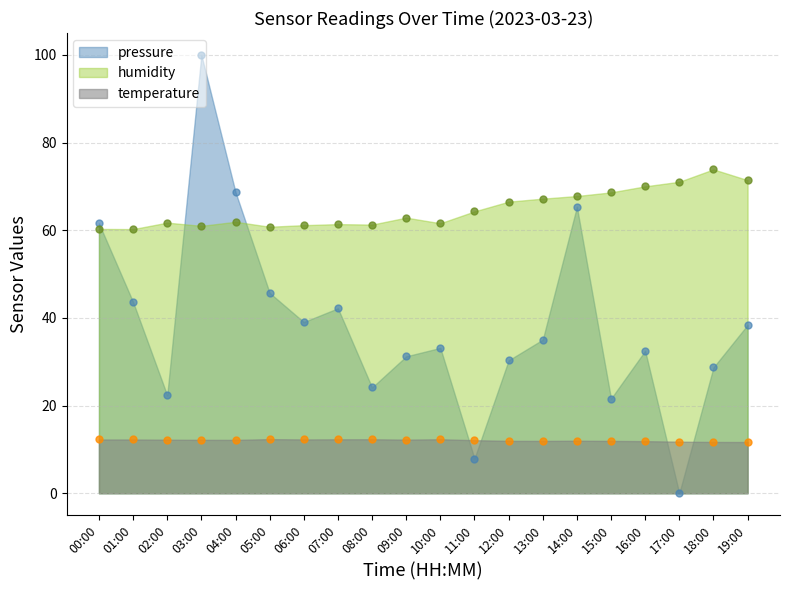

What are all the series names shown in the legend?

pressure, humidity, temperature